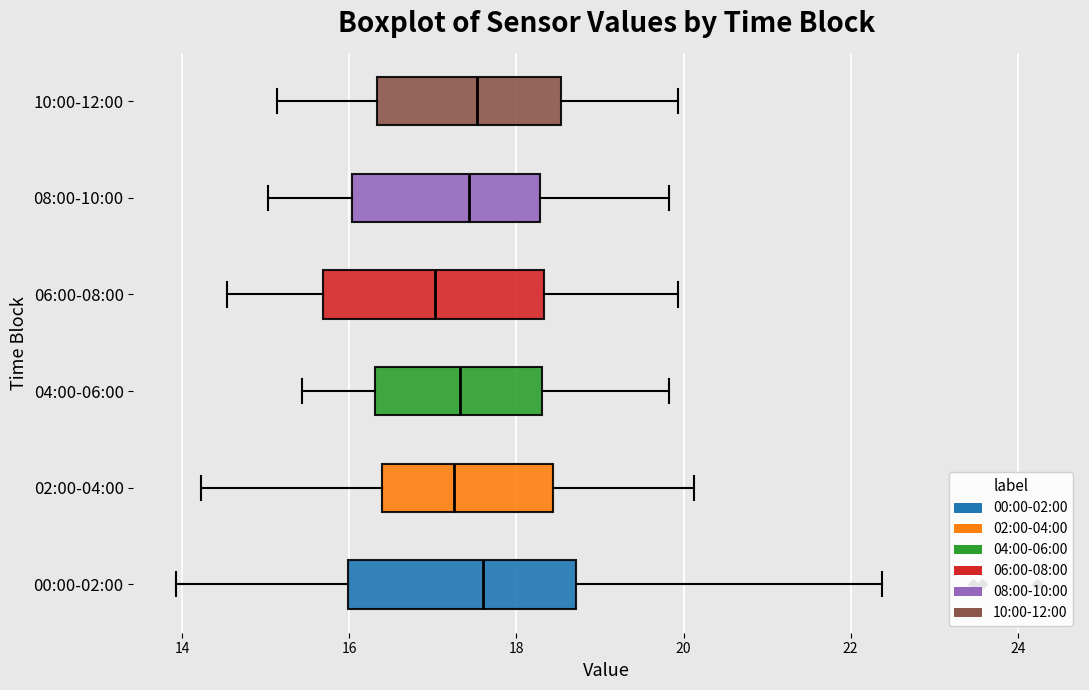

Which box's median line is the furthest to the left?

06:00-08:00